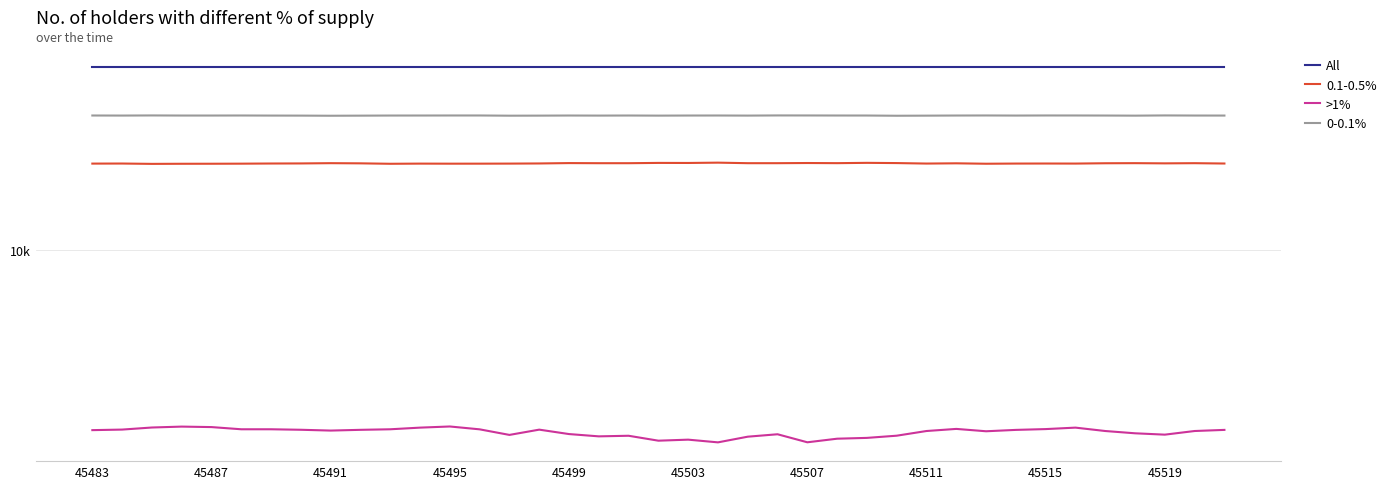

Where is All nearest to the value 65535?

45483